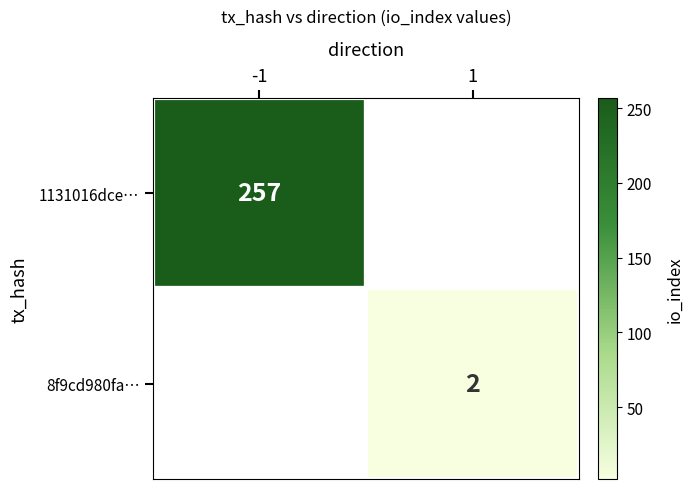

True or false: 1131016dce… has a value of 257 at -1.

True